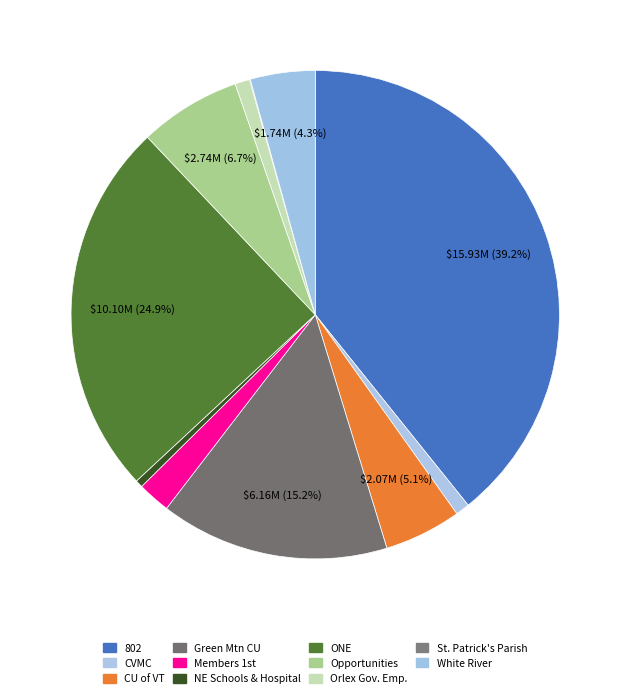

What is the largest slice in the pie chart?

802